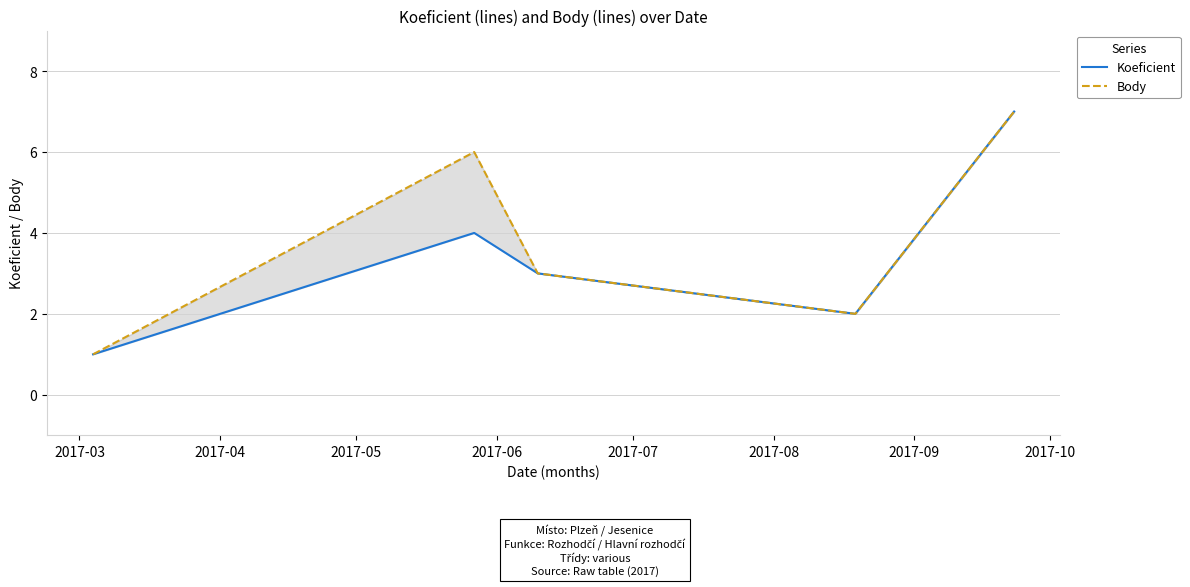

True or false: Body and Koeficient intersect in this chart.

False